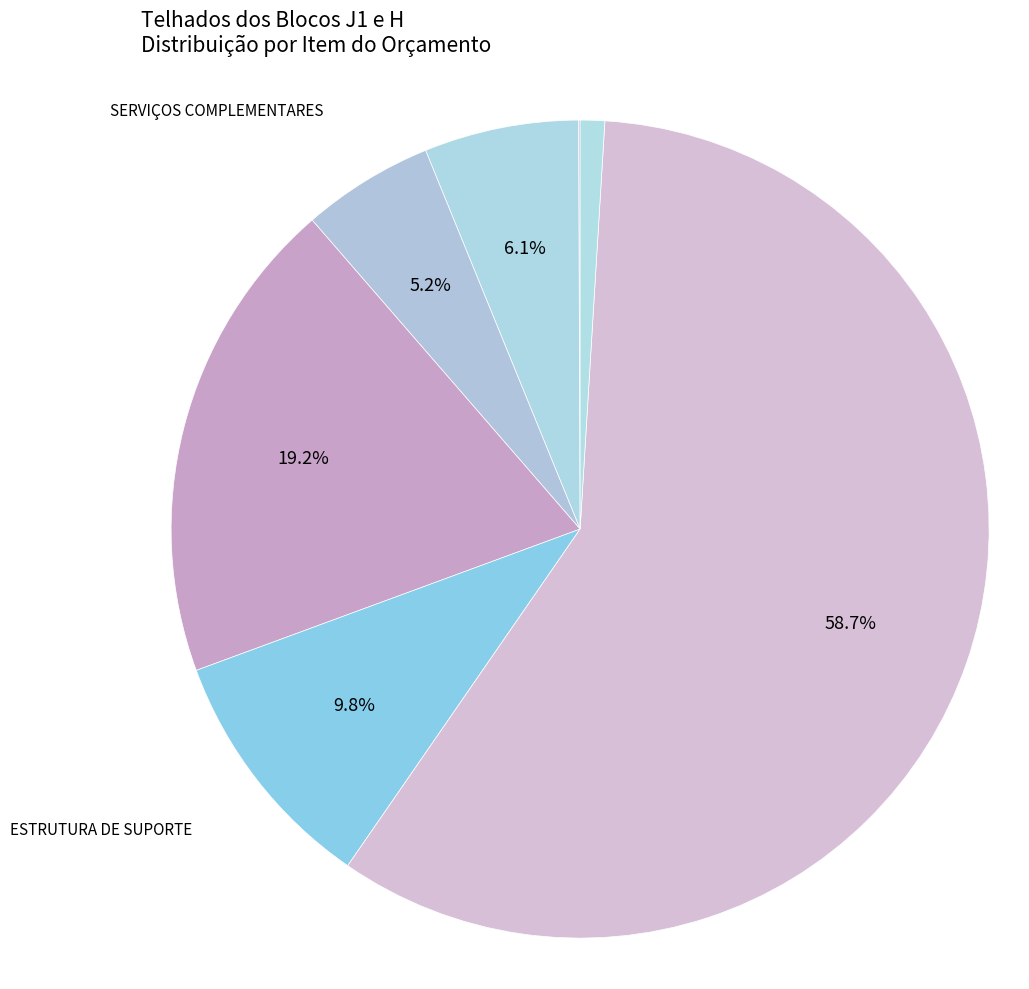

Is there a majority slice in this chart?

Yes